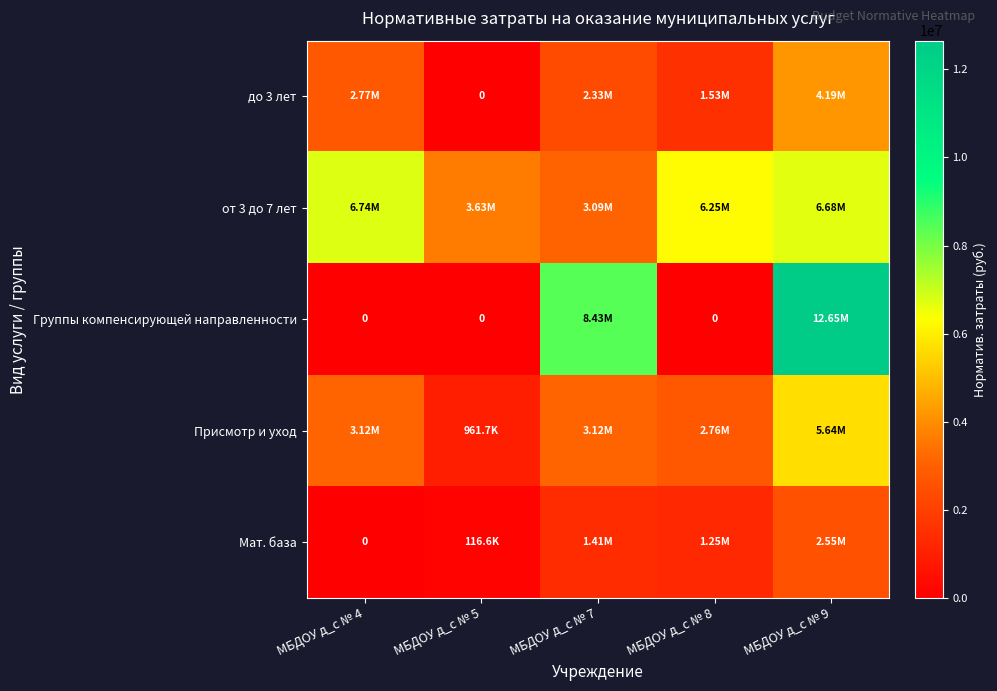

What is the difference between the Присмотр и уход values at МБДОУ д_с № 7 and МБДОУ д_с № 9?

2521254.0